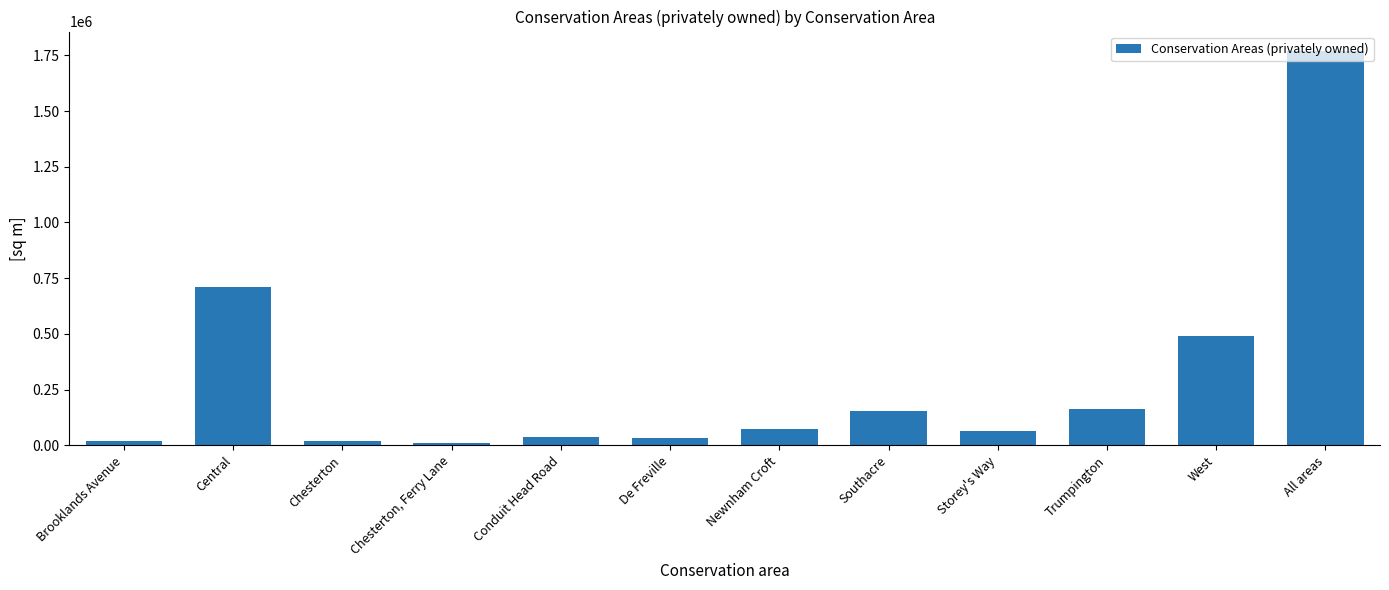

How many categories are shown in the chart?

12